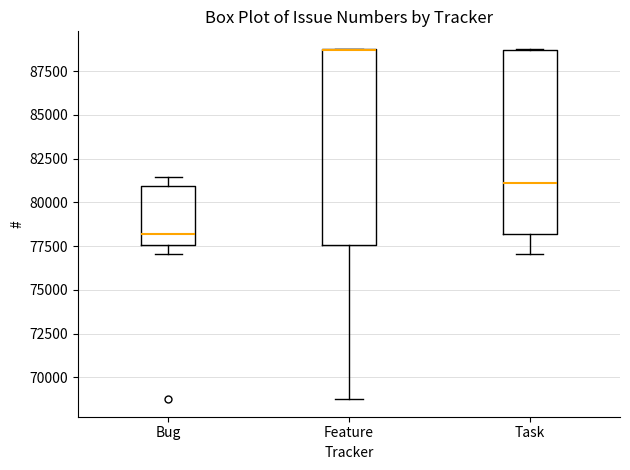

Reading left to right, transcribe this box plot: for each box, give where its median line is, the range the box spans, and where its two whiskers end, as read against the y-axis. The values are not printed on the chart, so give them approximately, as read against the axis.

Bug: median 78000, box 77500 to 81000, whiskers 77000 to 81500
Feature: median 88500 (drawn on the box's upper edge), box 77500 to 89000, whiskers 68500 to 89000
Task: median 81000, box 78000 to 88500, whiskers 77000 to 89000